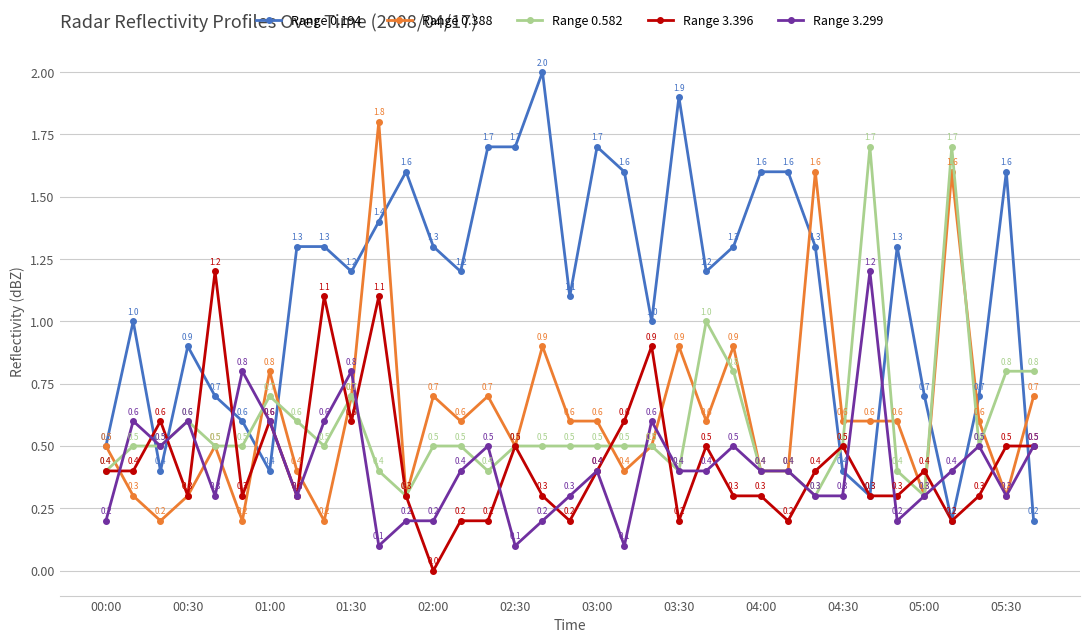

Which series has the widest spread of values?

Range 0.194